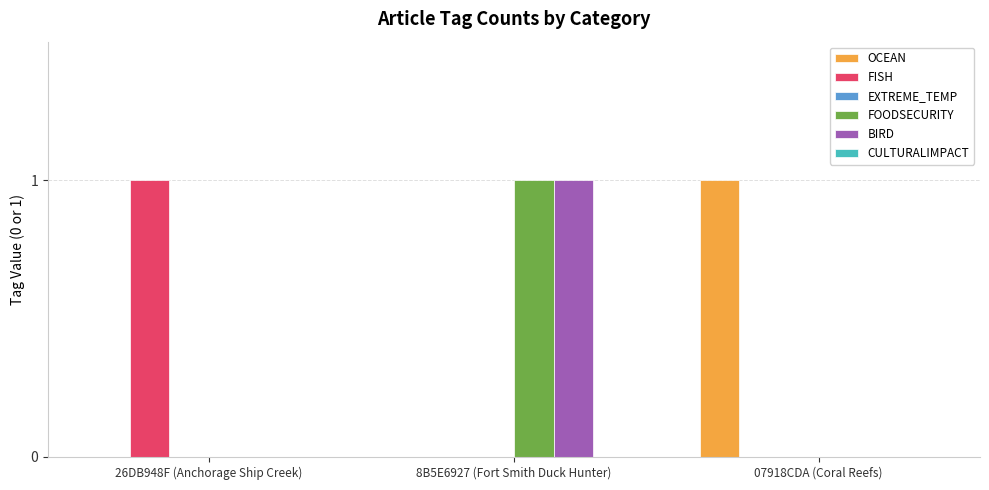

Is the value of FISH at 8B5E6927 (Fort Smith Duck Hunter) greater than the value of OCEAN at 07918CDA (Coral Reefs)?

No